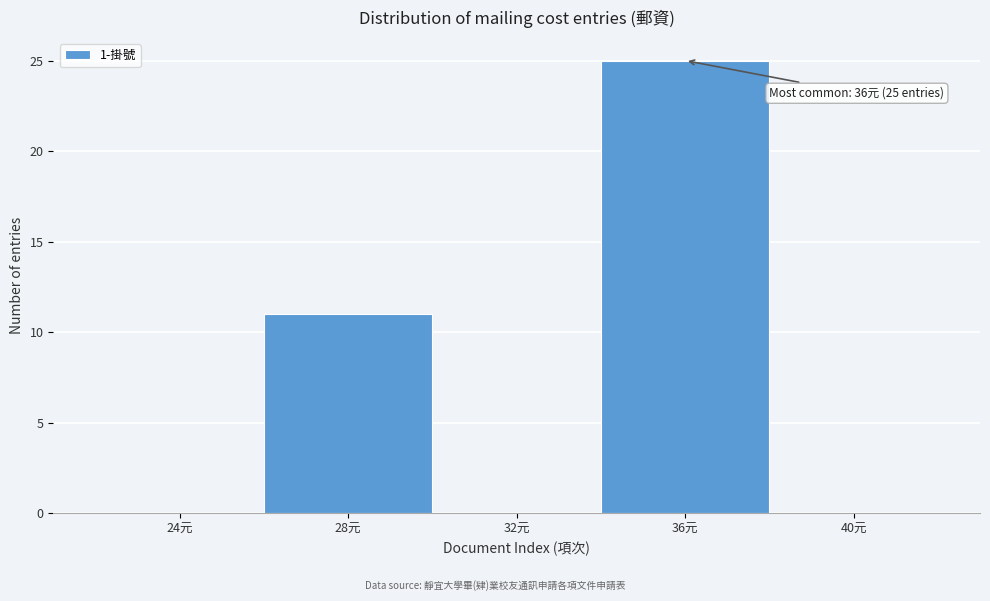

Reading right to left, transcribe all the data shown in this chart.

40元=0	36元=25	32元=0	28元=11	24元=0